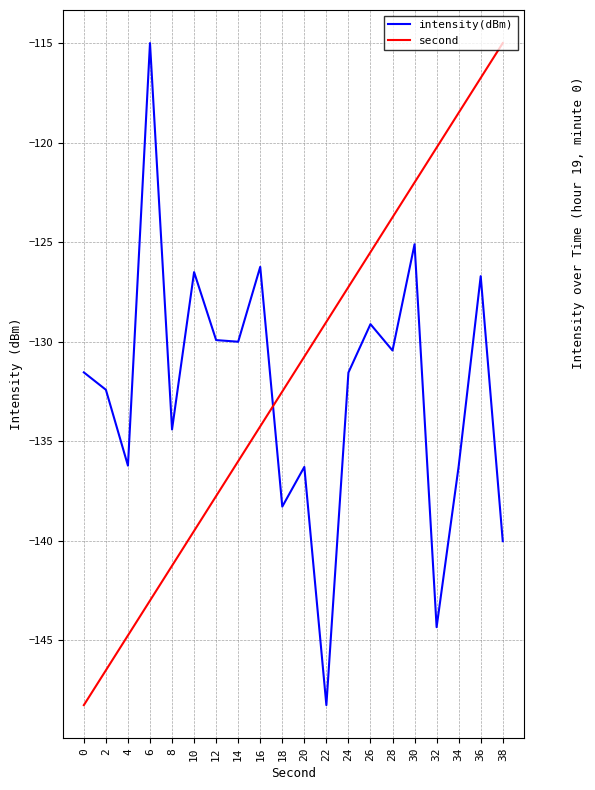

At 38, list the series in order from smallest to largest.

intensity(dBm), second